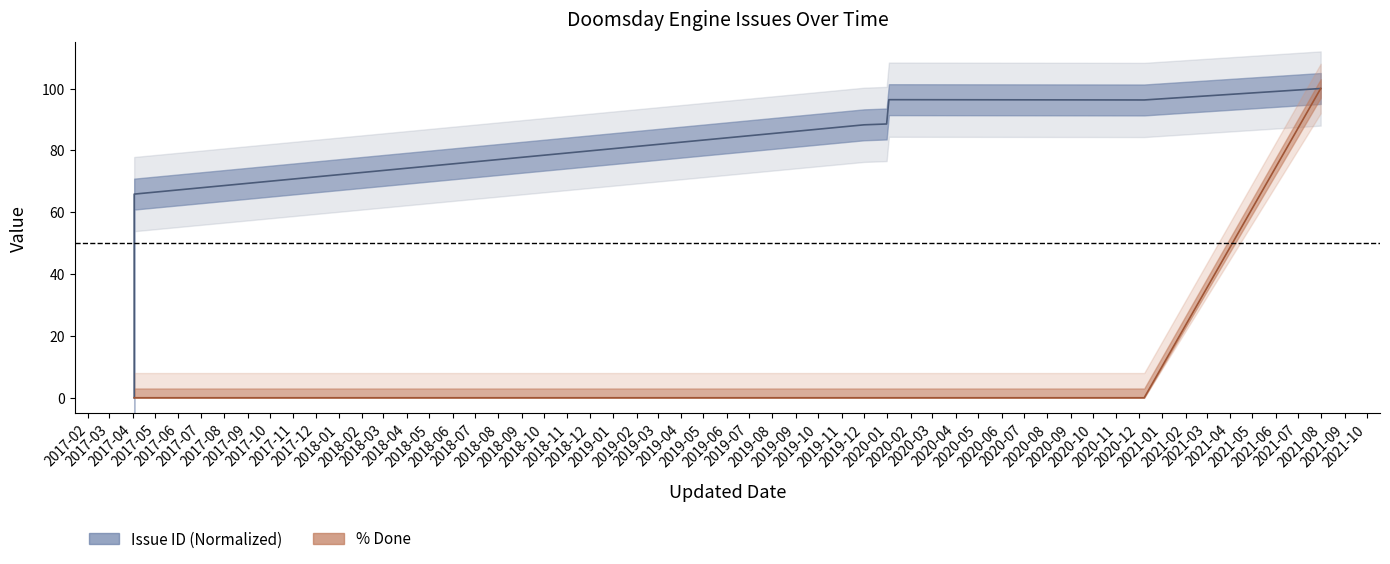

At which label does issue_id first exceed 88?

2019-12